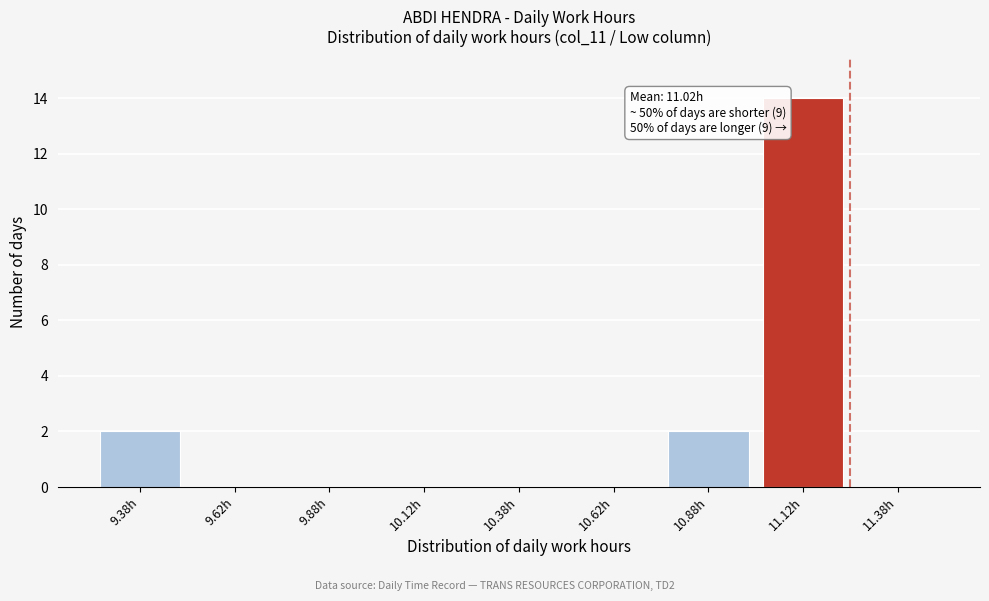

Reading left to right, list all the values displayed in this chart.

9.38h=2	9.62h=0	9.88h=0	10.12h=0	10.38h=0	10.62h=0	10.88h=2	11.12h=14	11.38h=0